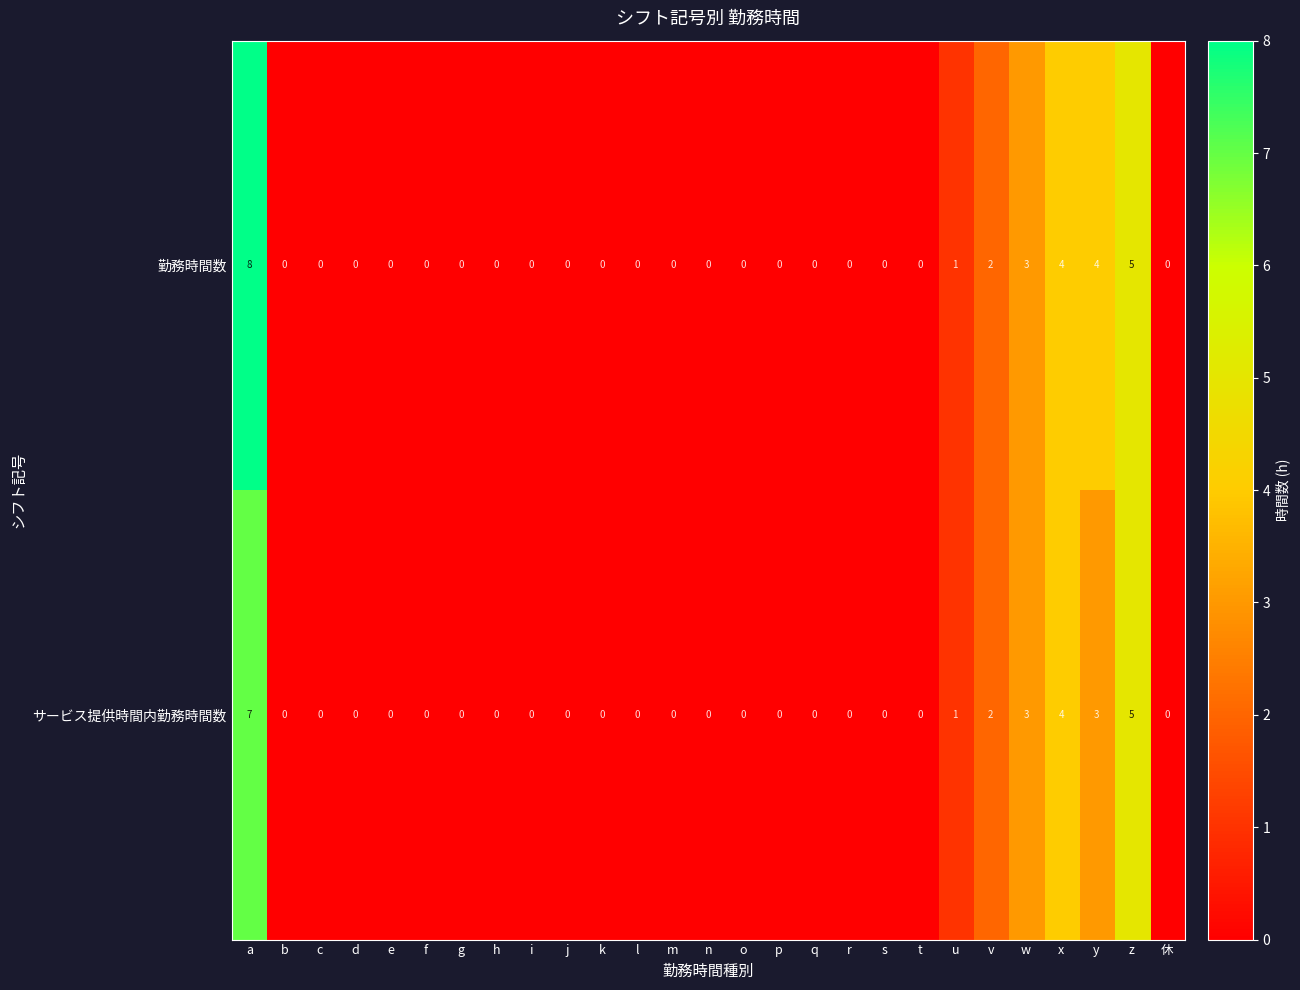

What is the difference between the second highest and second lowest values in the サービス提供時間内勤務時間数 series?

5